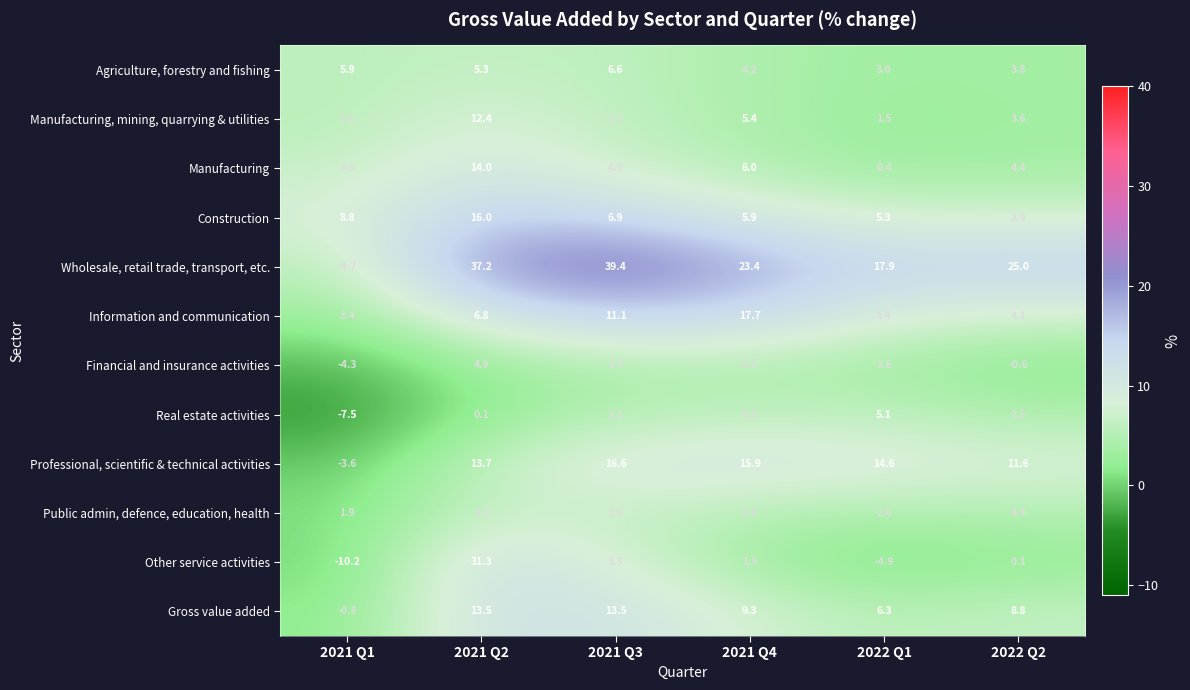

At which category is the sum across all series the highest?

2021 Q2